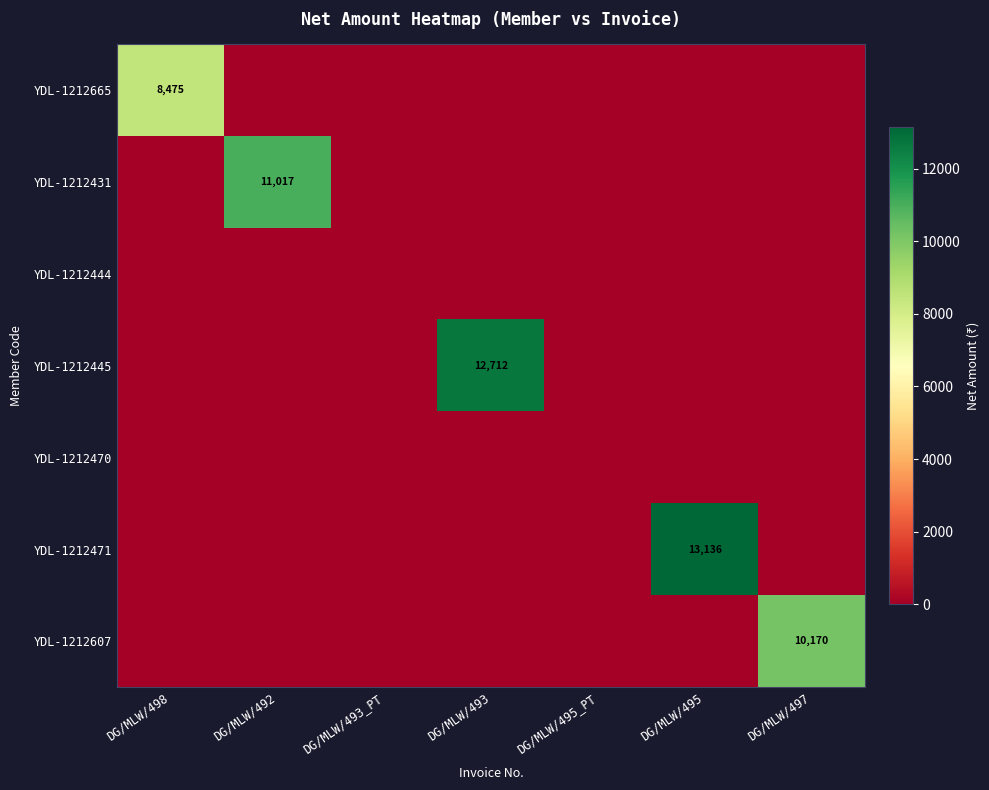

The value of YDL-1212471 at DG/MLW/495 is 13136. True or false?

True